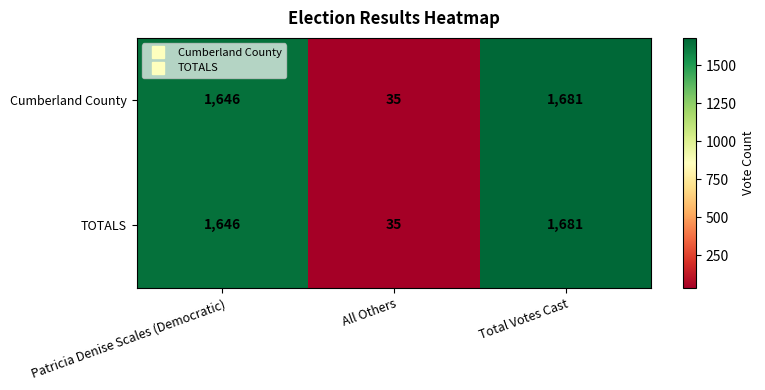

The Cumberland County series shows 1681 at Total Votes Cast. True or false?

True